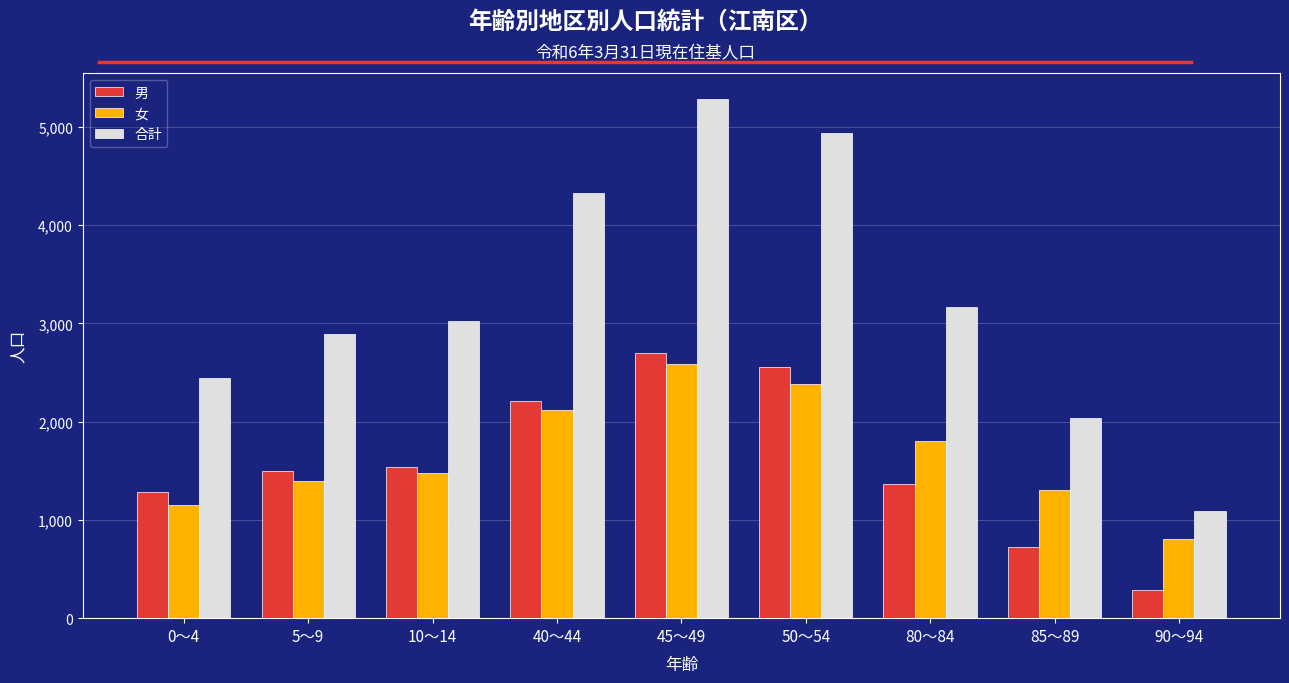

Which series has the largest range (max minus min)?

合計